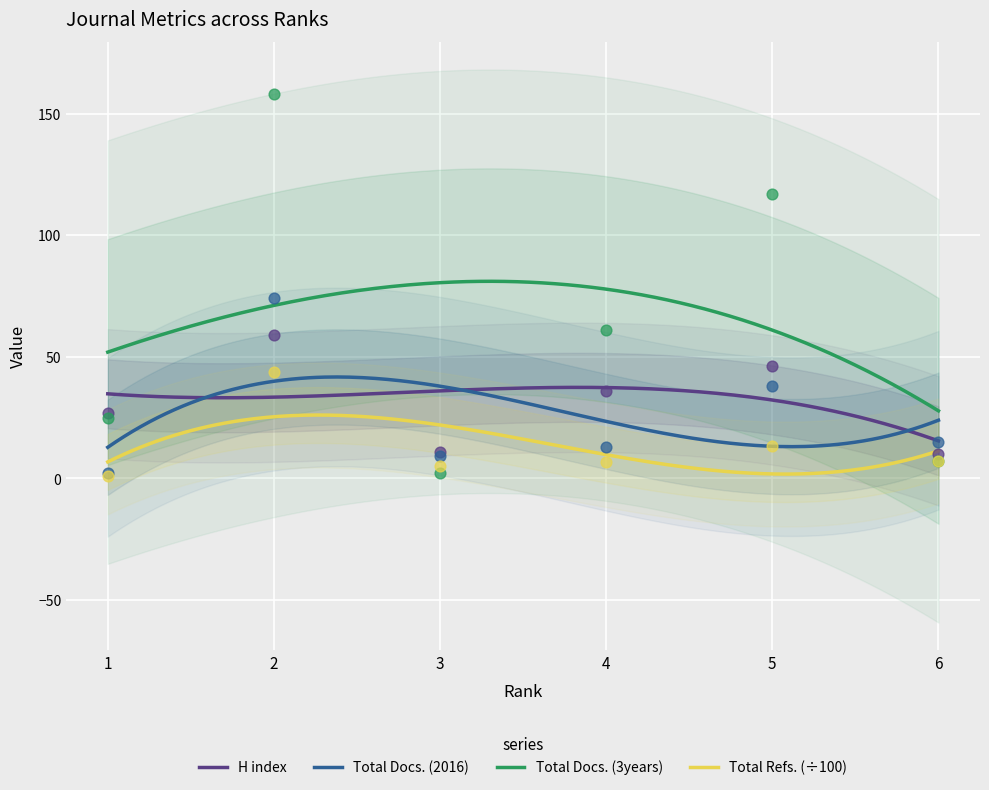

Which series contains the lowest Y value?

Total Refs.